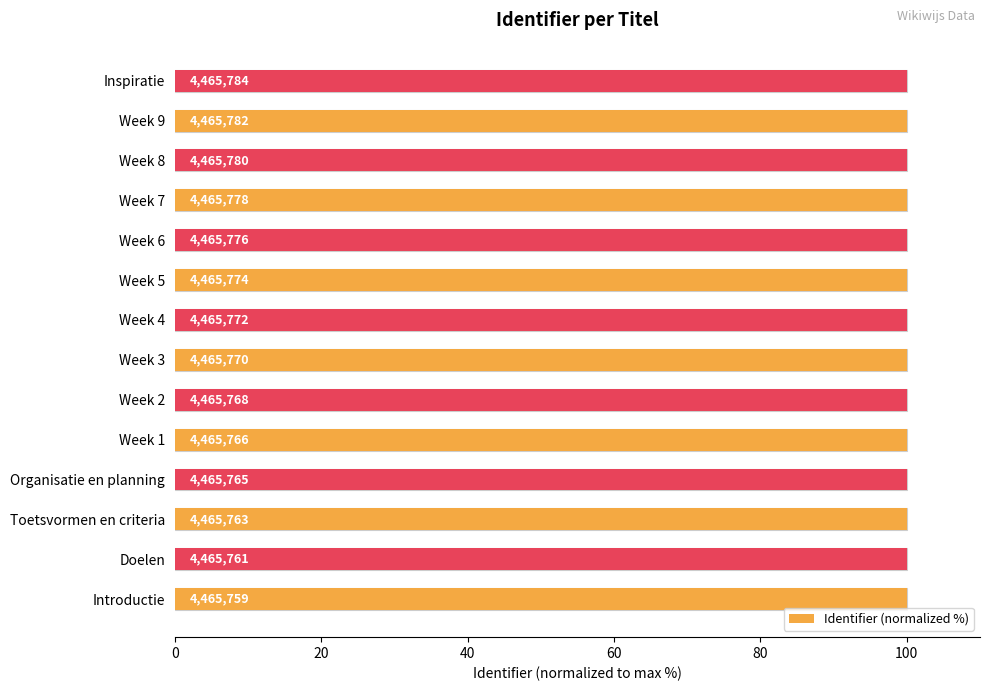

How many bars are there in total?

14